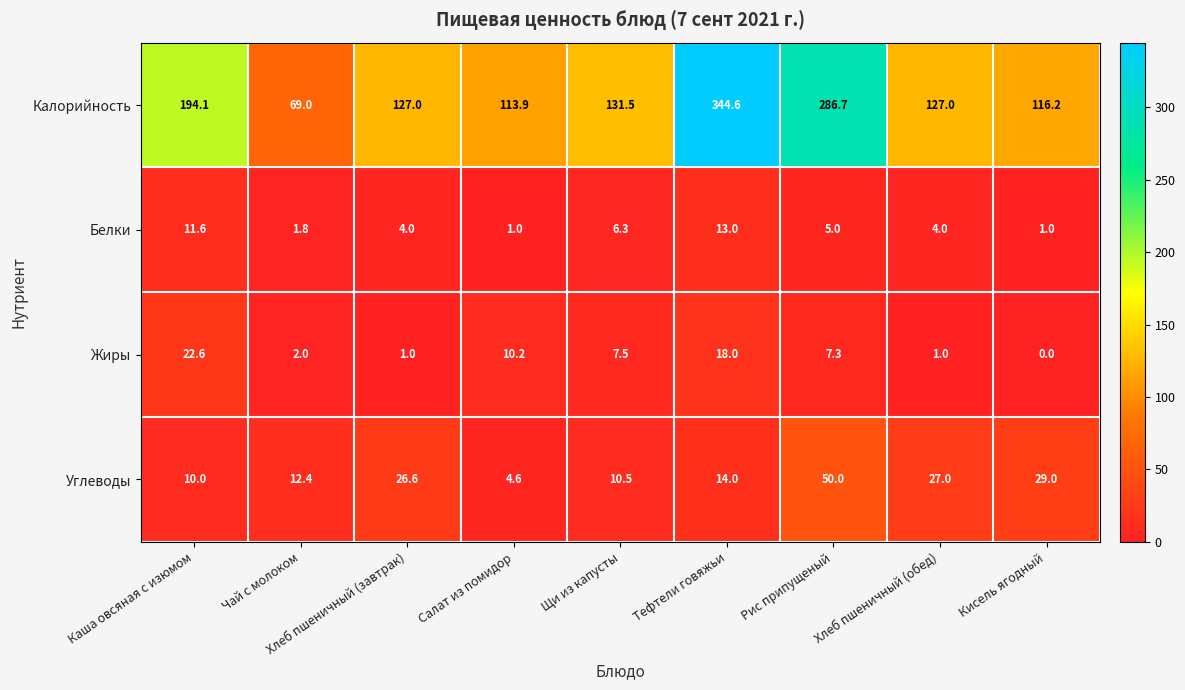

True or false: Жиры has a value of 11.1 at Тефтели говяжьи.

False